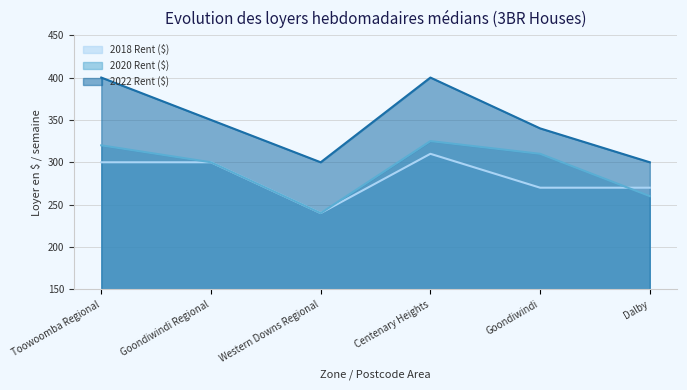

Reading right to left, list all the values displayed in this chart.

2018 Rent ($): Dalby=270	Goondiwindi=270	Centenary Heights=310	Western Downs Regional=240	Goondiwindi Regional=300	Toowoomba Regional=300
2020 Rent ($): Dalby=260	Goondiwindi=310	Centenary Heights=325	Western Downs Regional=240	Goondiwindi Regional=300	Toowoomba Regional=320
2022 Rent ($): Dalby=300	Goondiwindi=340	Centenary Heights=400	Western Downs Regional=300	Goondiwindi Regional=350	Toowoomba Regional=400